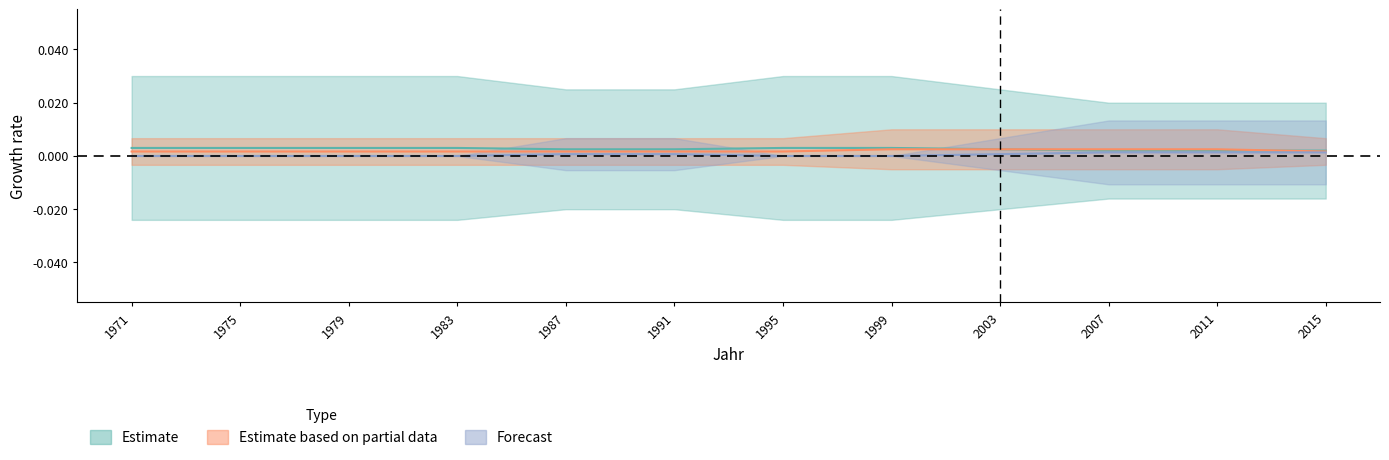

True or false: Total_Maenner and Frauen_pct cross at least once.

False